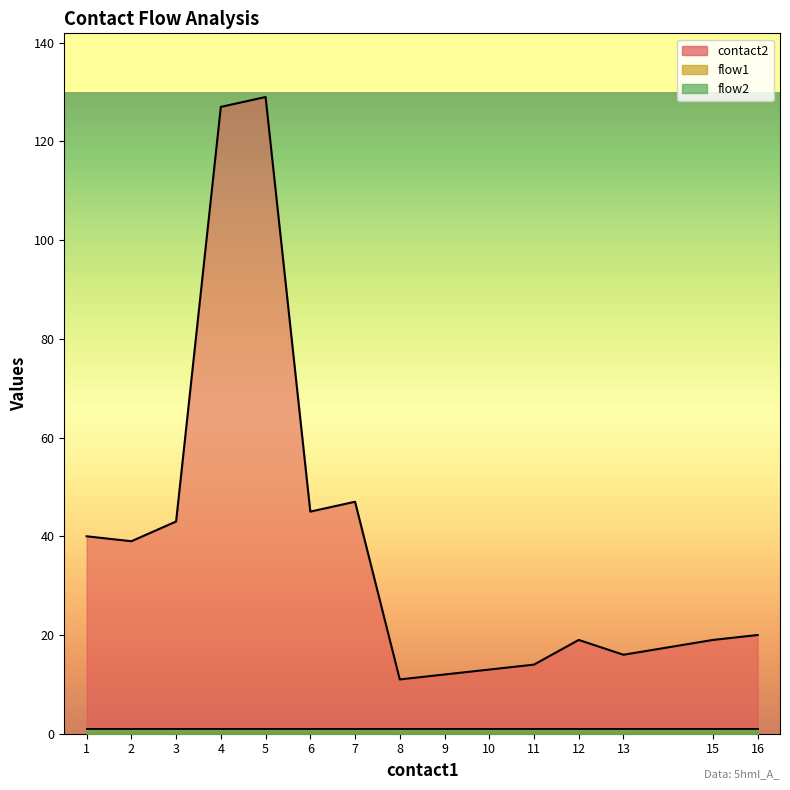

Where is flow1 nearest to the value 1?

1